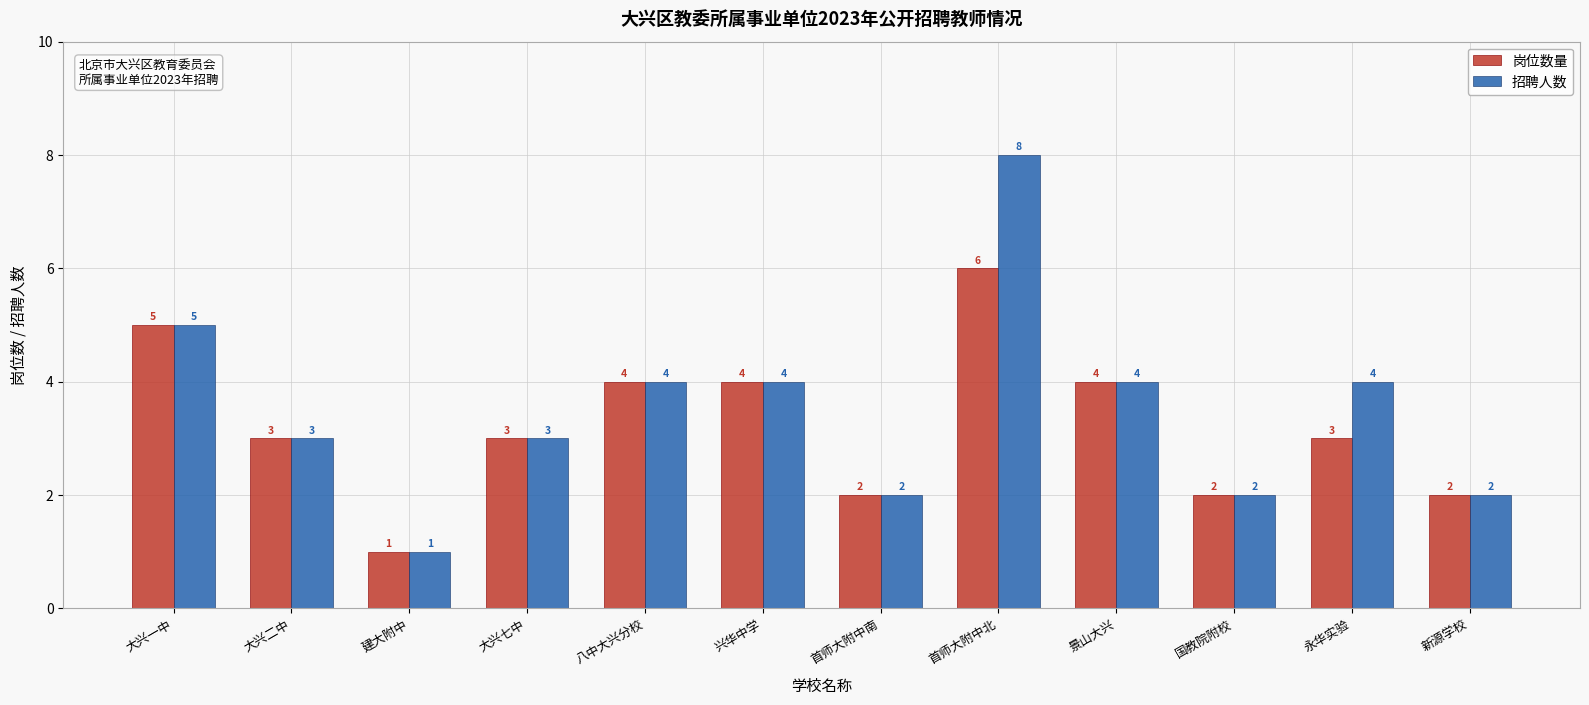

How many groups of bars are there?

12